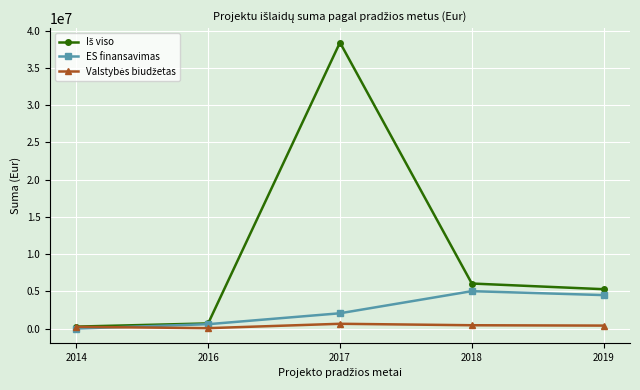

The value of ES finansavimas at 2014 is -2172083.2. True or false?

False